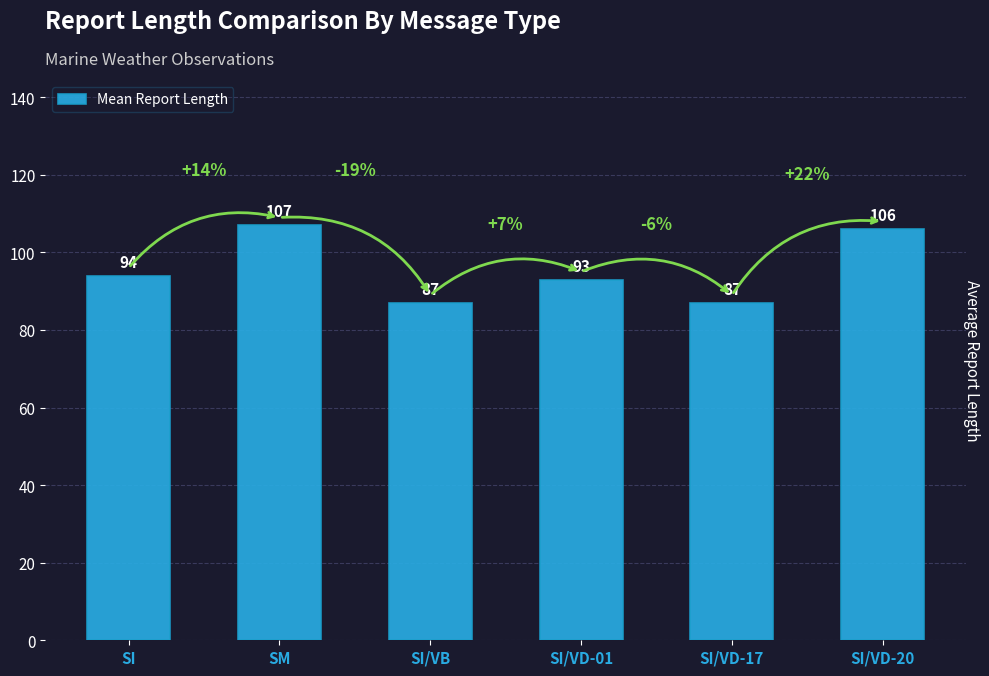

What is the label of the 5th bar from the right?

SM